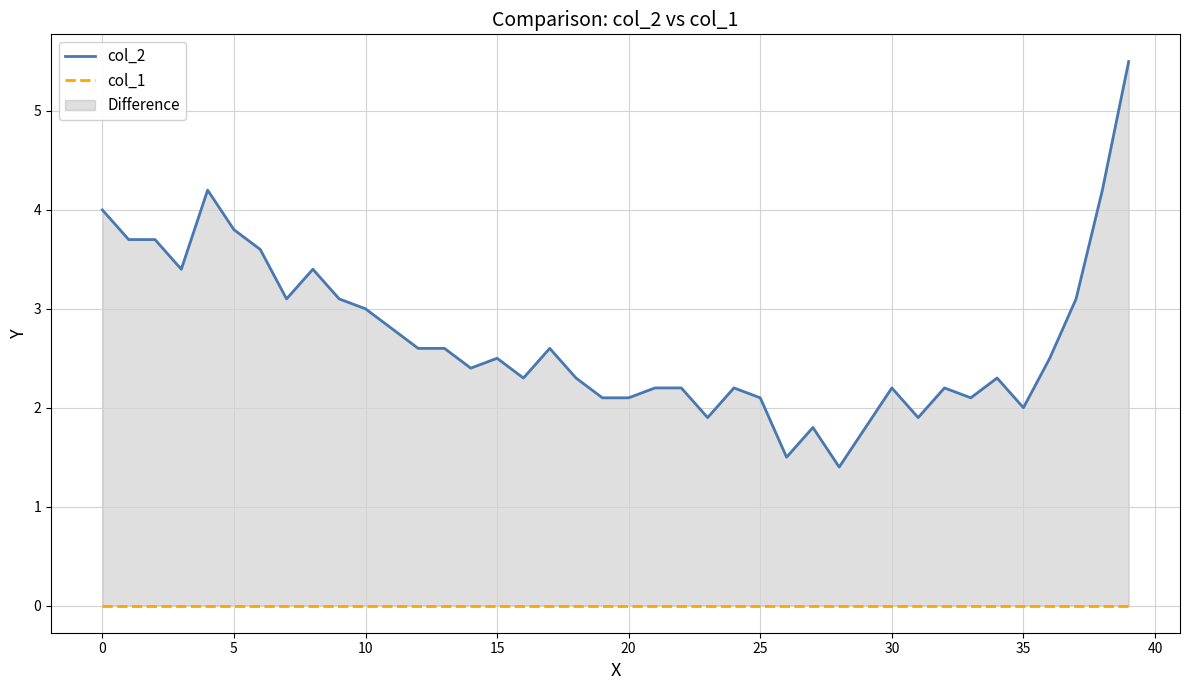

At 13, list the series in order from largest to smallest.

col_2, col_1